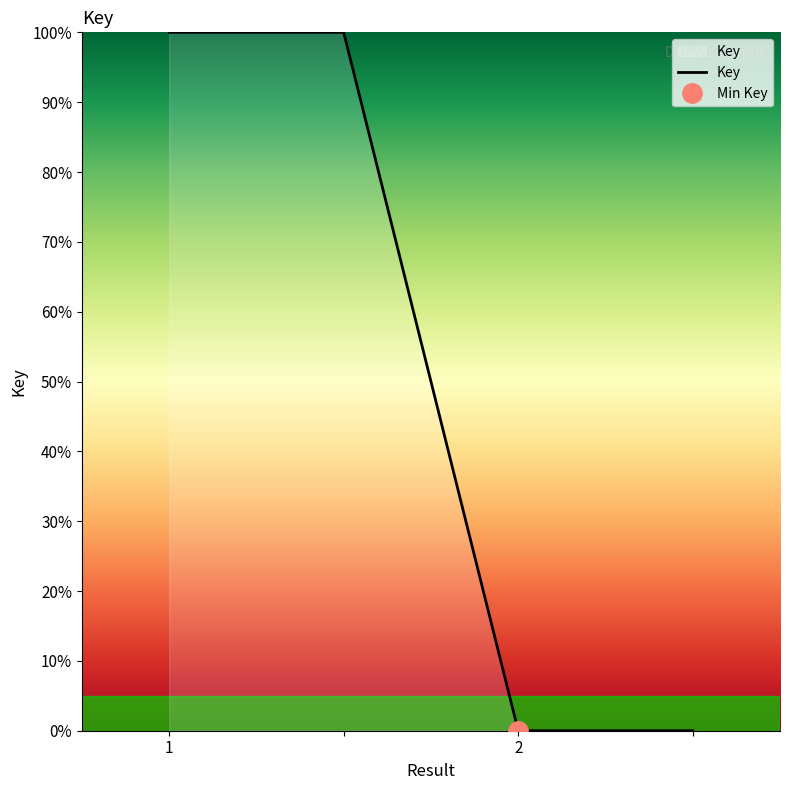

What is the label of the 3rd point from the left?

2